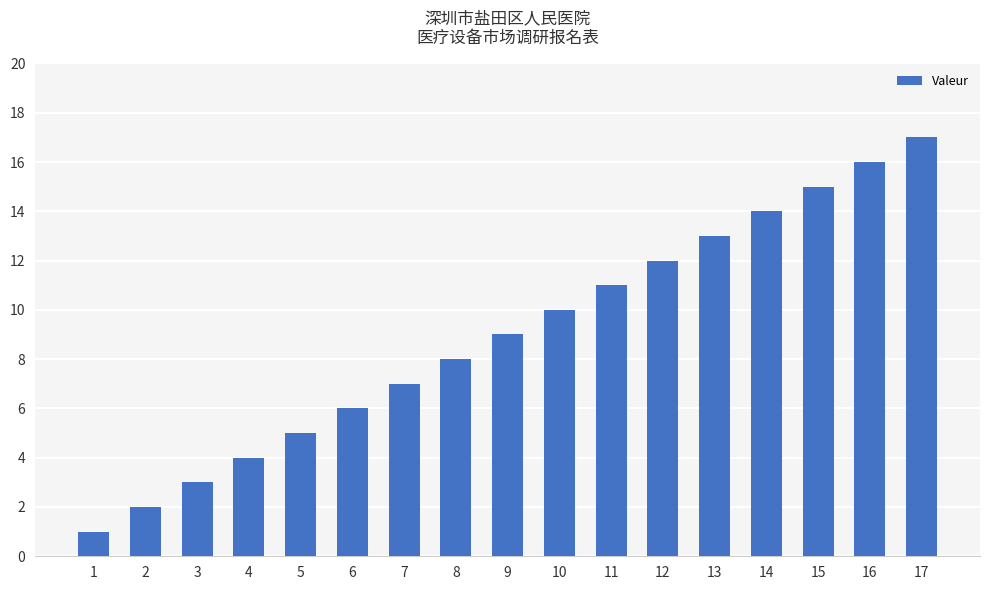

What is the difference between the maximum and minimum values?

16